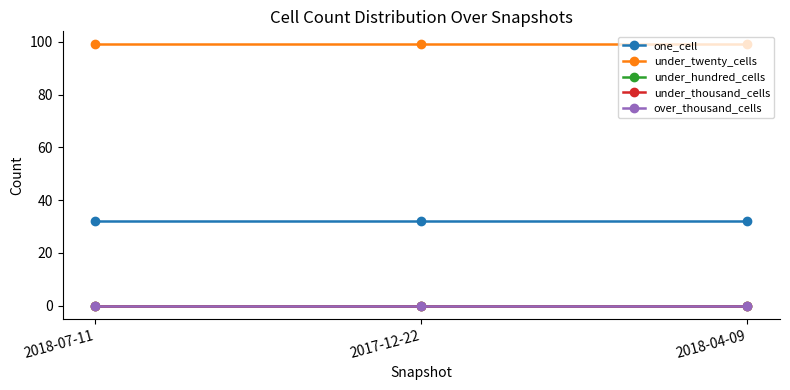

Does the chart have visible grid lines?

No